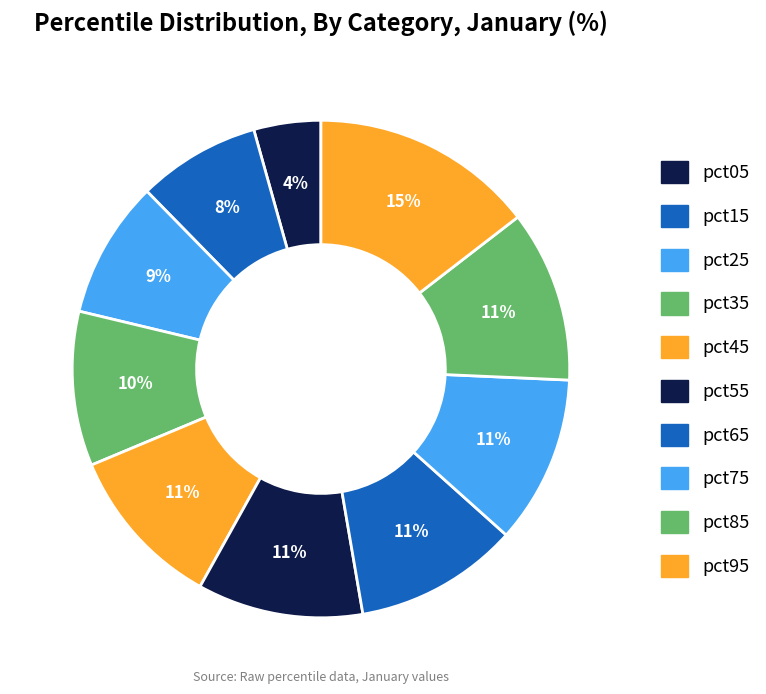

Count the number of slices in the pie.

10